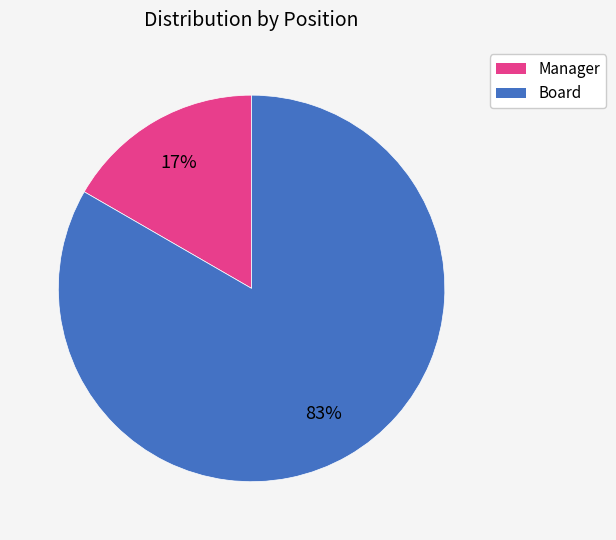

To the nearest percent, what is the average slice percentage?

50%